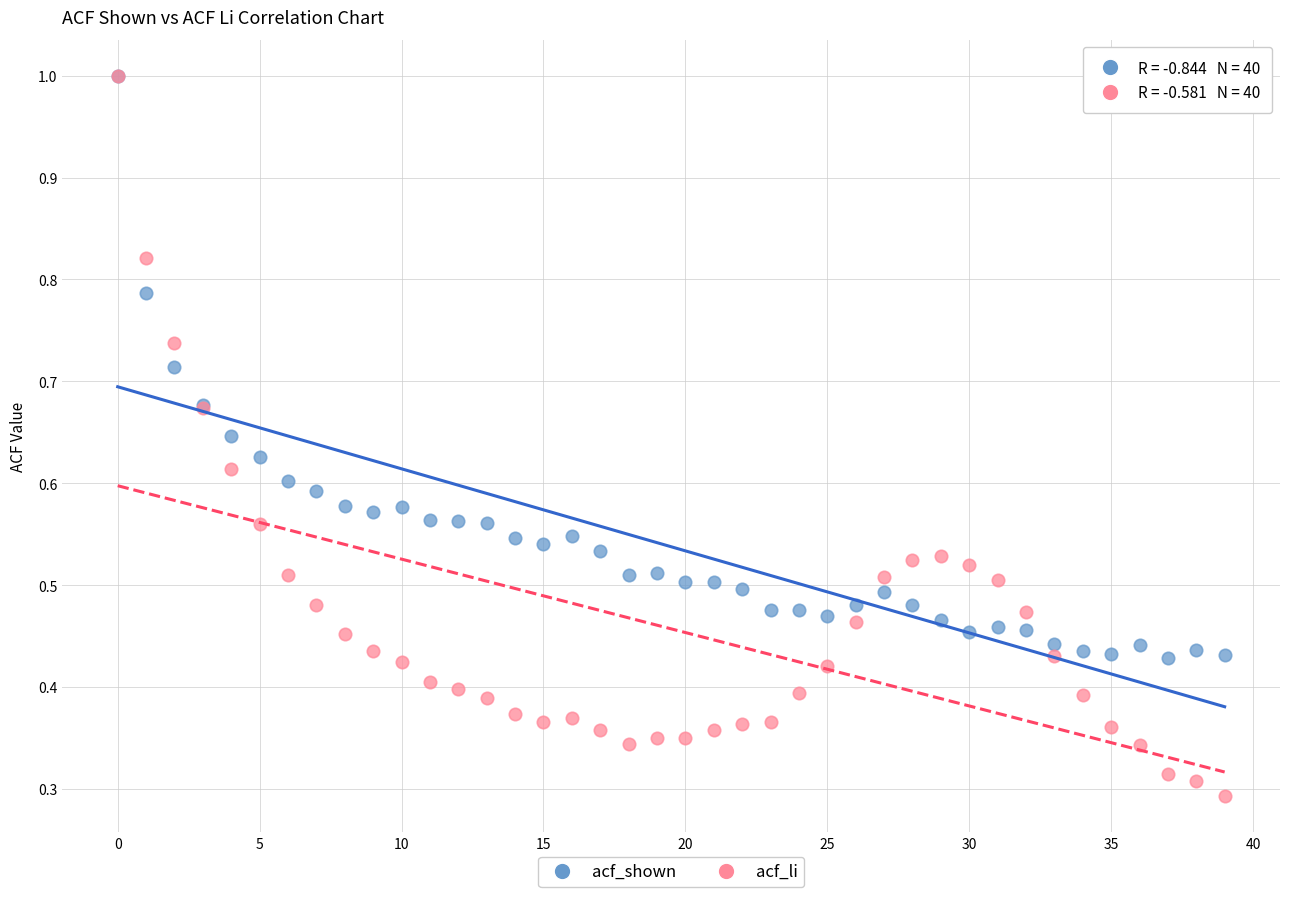

Which series has the largest Y range (max minus min)?

acf_li